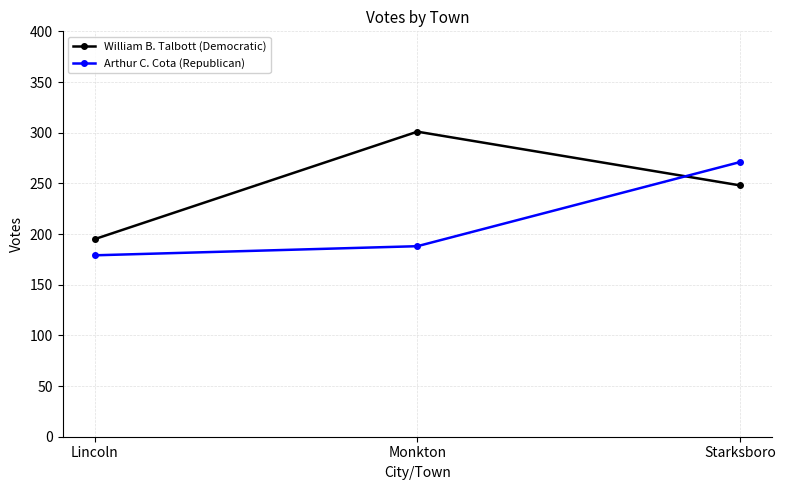

What are all the series names shown in the legend?

William B. Talbott (Democratic), Arthur C. Cota (Republican)